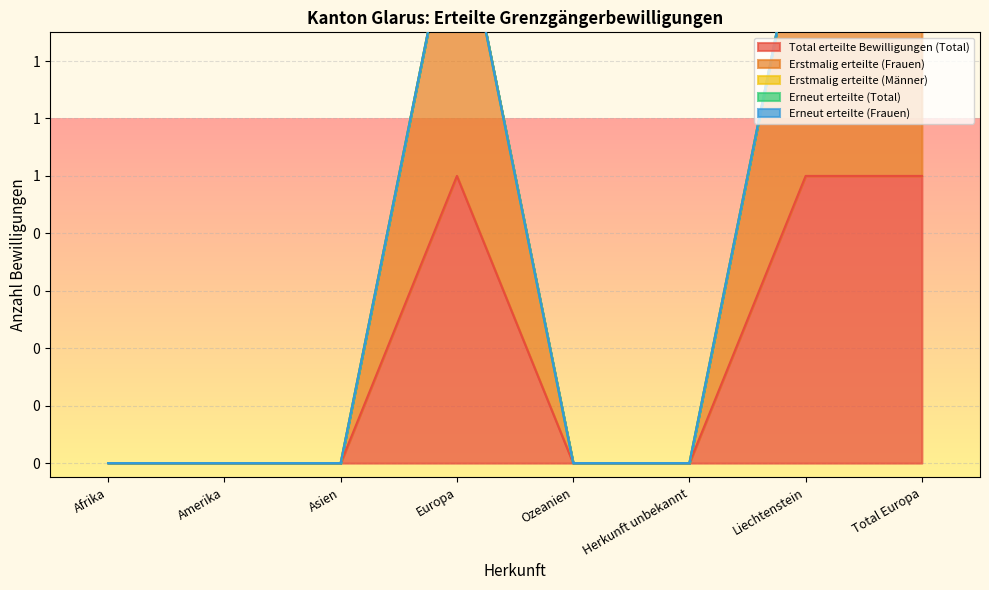

True or false: Erneut erteilte (Frauen) has more than 1 interior local peaks.

False